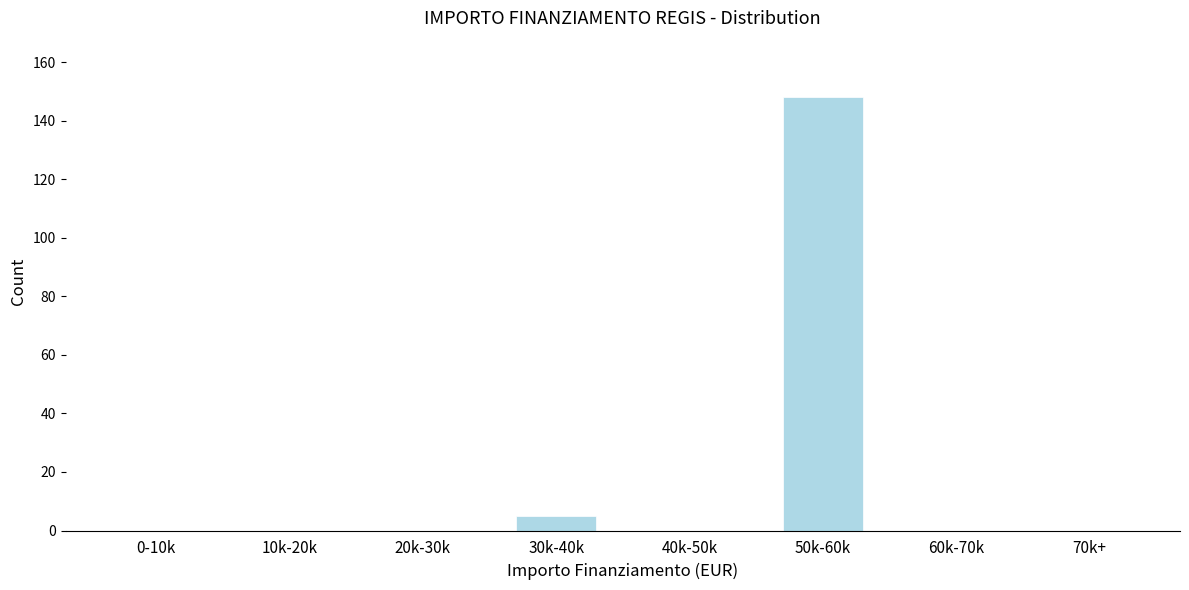

Reading left to right, what are all the values shown in this chart?

0-10k=0	10k-20k=0	20k-30k=0	30k-40k=5	40k-50k=0	50k-60k=148	60k-70k=0	70k+=0